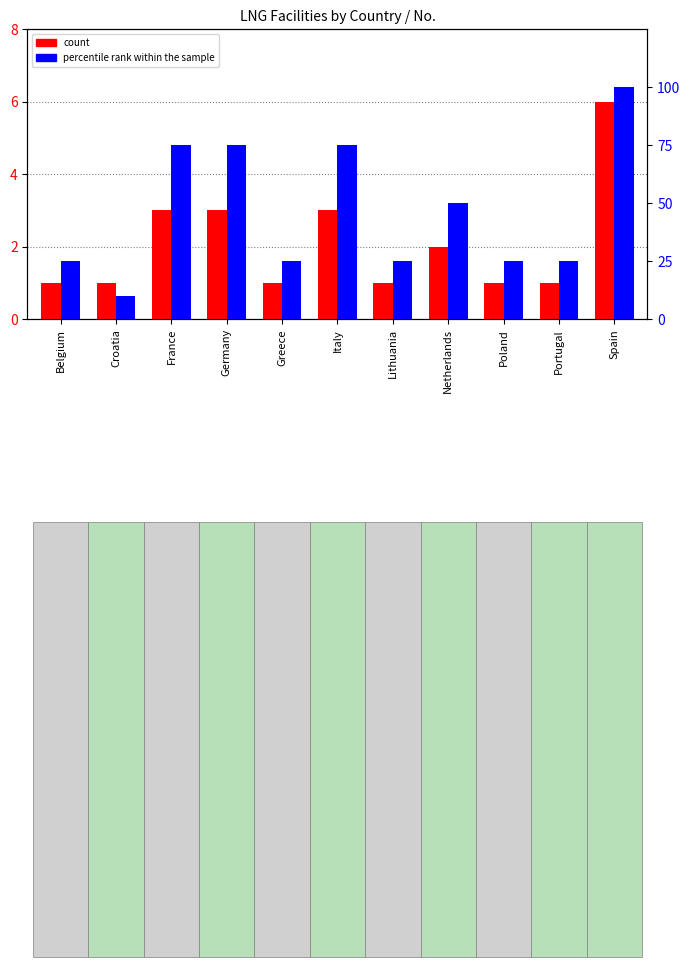

Reading left to right, extract all data points from this chart.

count: 1	1	3	3	1	3	1	2	1	1	6
percentile rank within the sample: 25	10	75	75	25	75	25	50	25	25	100